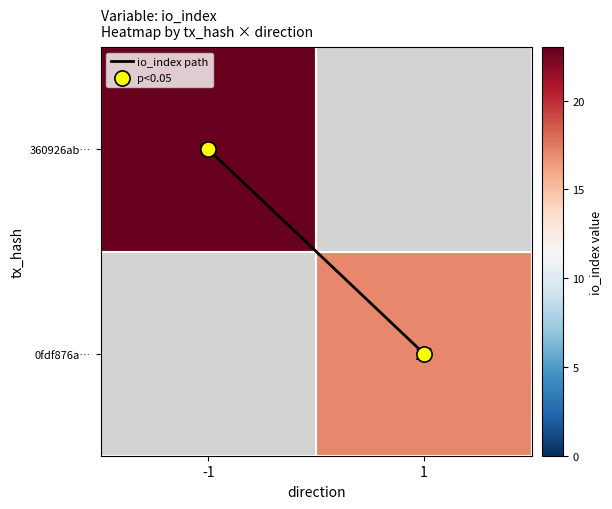

At which label does io_index path reach its peak?

1